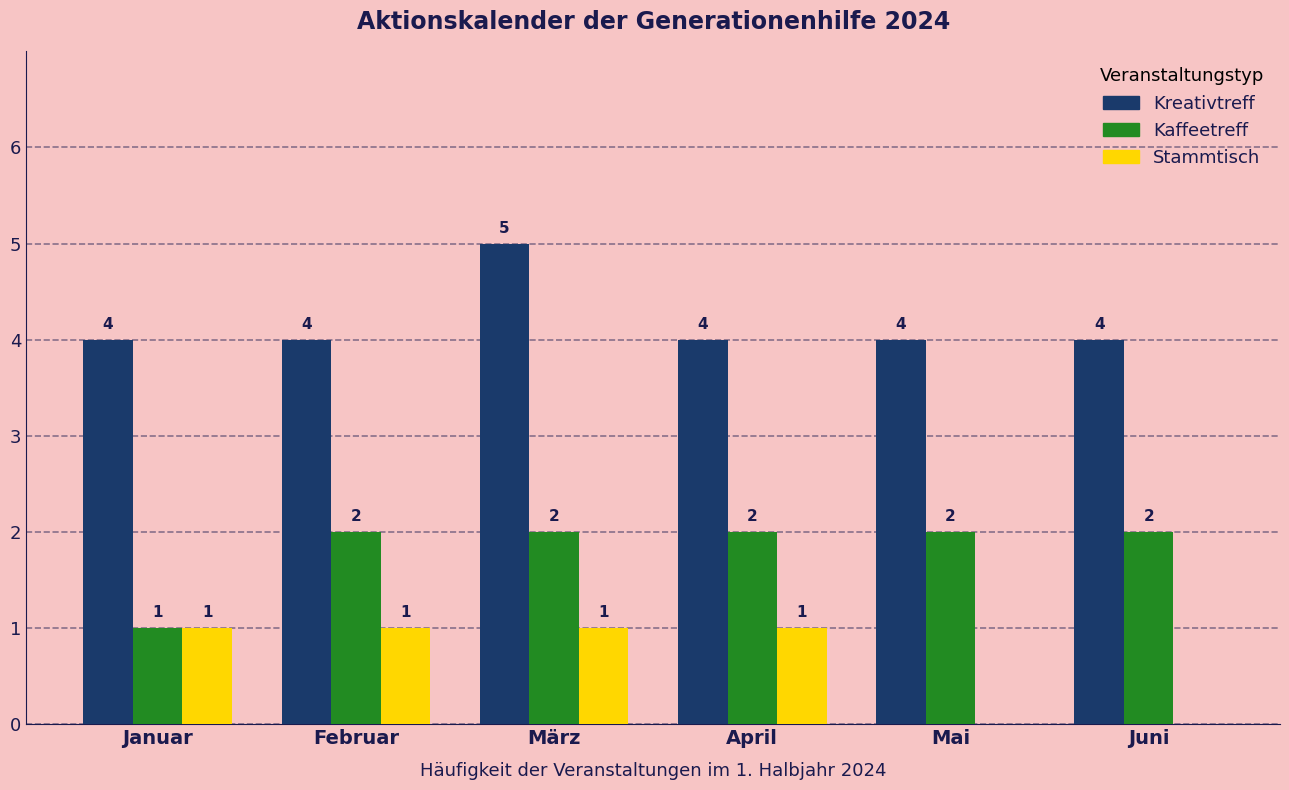

Reading left to right, what are all the values shown in this chart?

Kreativtreff: Januar=4	Februar=4	März=5	April=4	Mai=4	Juni=4
Kaffeetreff: Januar=1	Februar=2	März=2	April=2	Mai=2	Juni=2
Stammtisch: Januar=1	Februar=1	März=1	April=1	Mai=0	Juni=0